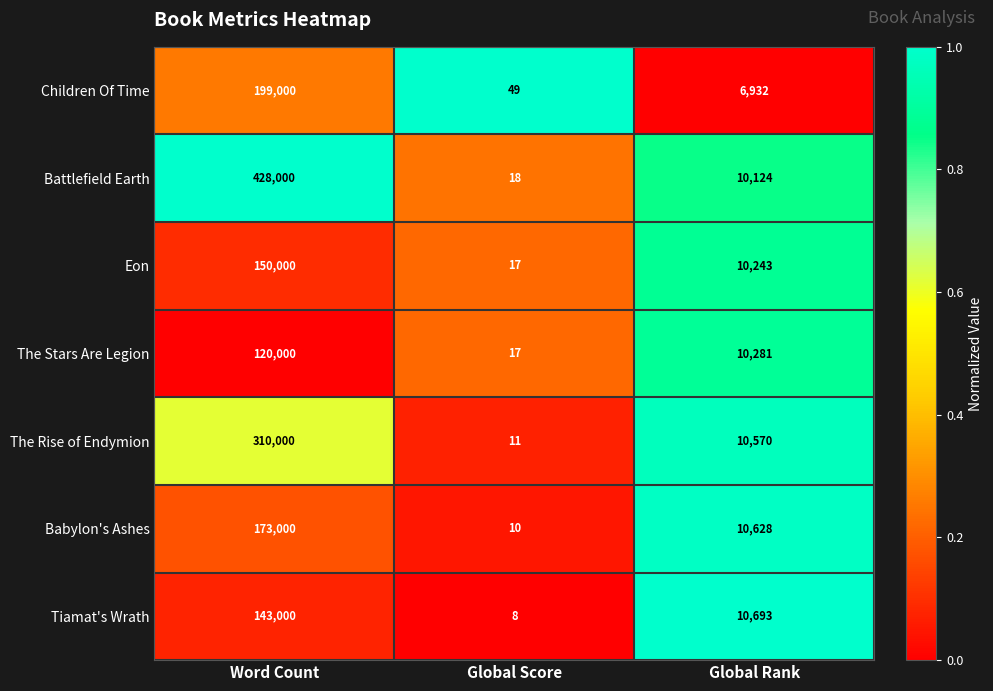

Rank the categories by Children Of Time value from lowest to highest.

Global Score, Global Rank, Word Count